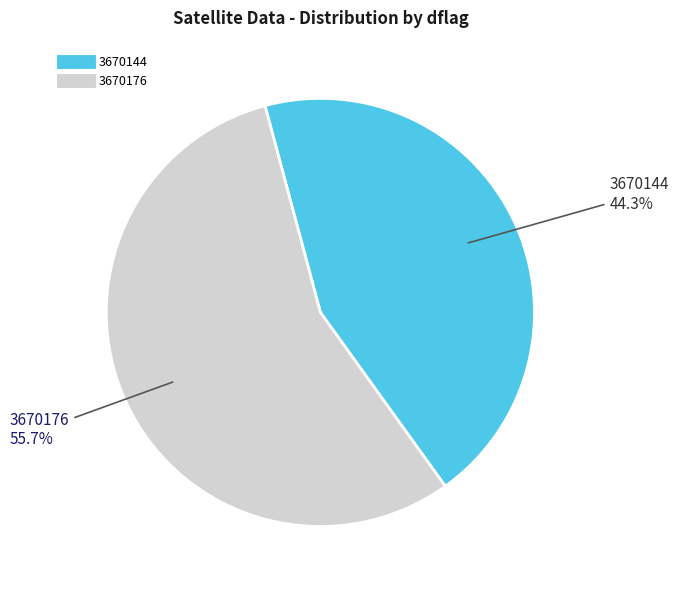

What is the ratio of the value at 3670176 to the value at 3670144?

1.3